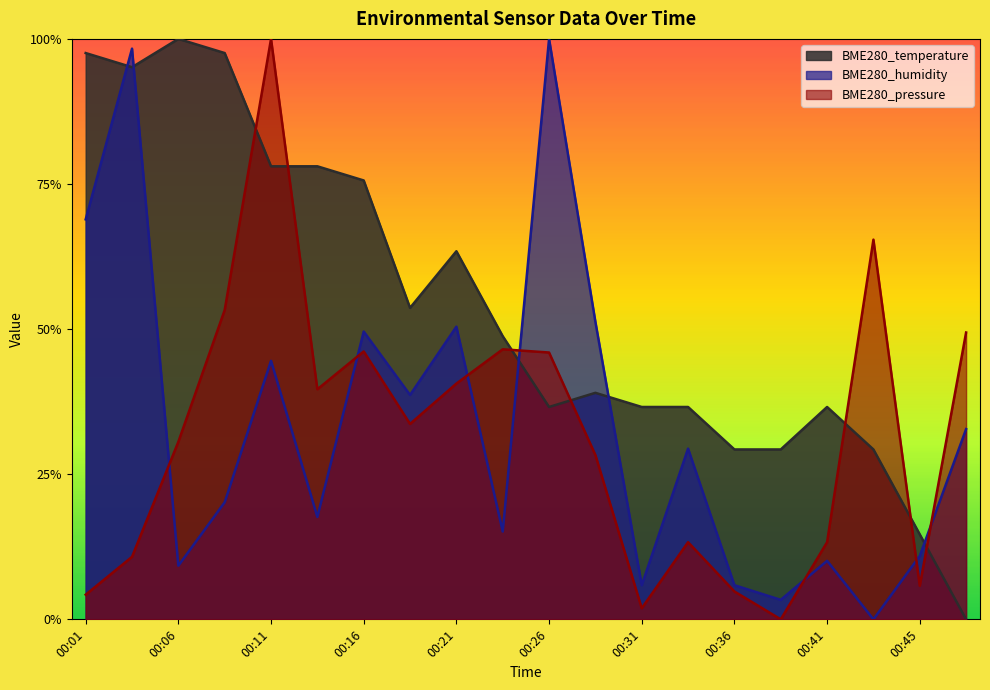

In BME280_temperature, how many points are higher than both neighbors (excluding endpoints)?

4